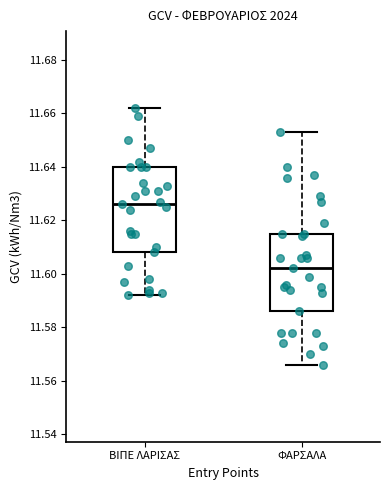

Reading left to right, transcribe this box plot: for each box, give where its median line is, the range the box spans, and where its two whiskers end, as read against the y-axis. The values are not printed on the chart, so give them approximately, as read against the axis.

ΒΙΠΕ ΛΑΡΙΣΑΣ: median 11.626, box 11.608 to 11.640, whiskers 11.592 to 11.662
ΦΑΡΣΑΛΑ: median 11.602, box 11.586 to 11.616, whiskers 11.566 to 11.654